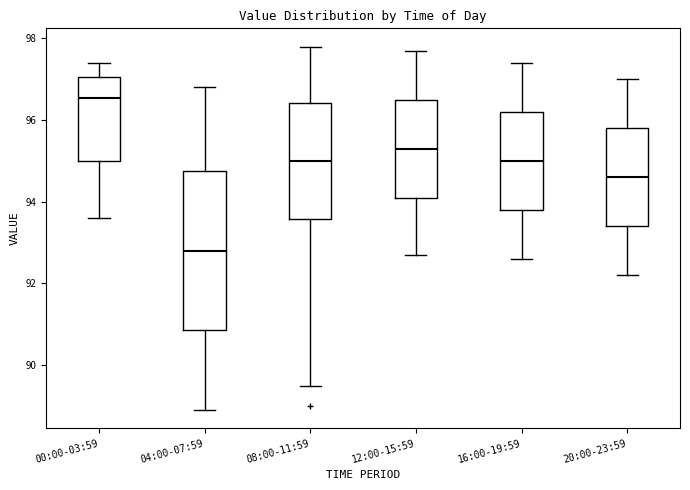

Reading left to right, read every box against the y-axis: the position of its median line, the range the box covers, and the ends of its whiskers. The values are not printed on the chart, so give them approximately, as read against the axis.

00:00-03:59: median 96.6, box 95.0 to 97.0, whiskers 93.6 to 97.4
04:00-07:59: median 92.8, box 90.8 to 94.8, whiskers 89.0 to 96.8
08:00-11:59: median 95.0, box 93.6 to 96.4, whiskers 89.6 to 97.8
12:00-15:59: median 95.4, box 94.2 to 96.6, whiskers 92.8 to 97.8
16:00-19:59: median 95.0, box 93.8 to 96.2, whiskers 92.6 to 97.4
20:00-23:59: median 94.6, box 93.4 to 95.8, whiskers 92.2 to 97.0